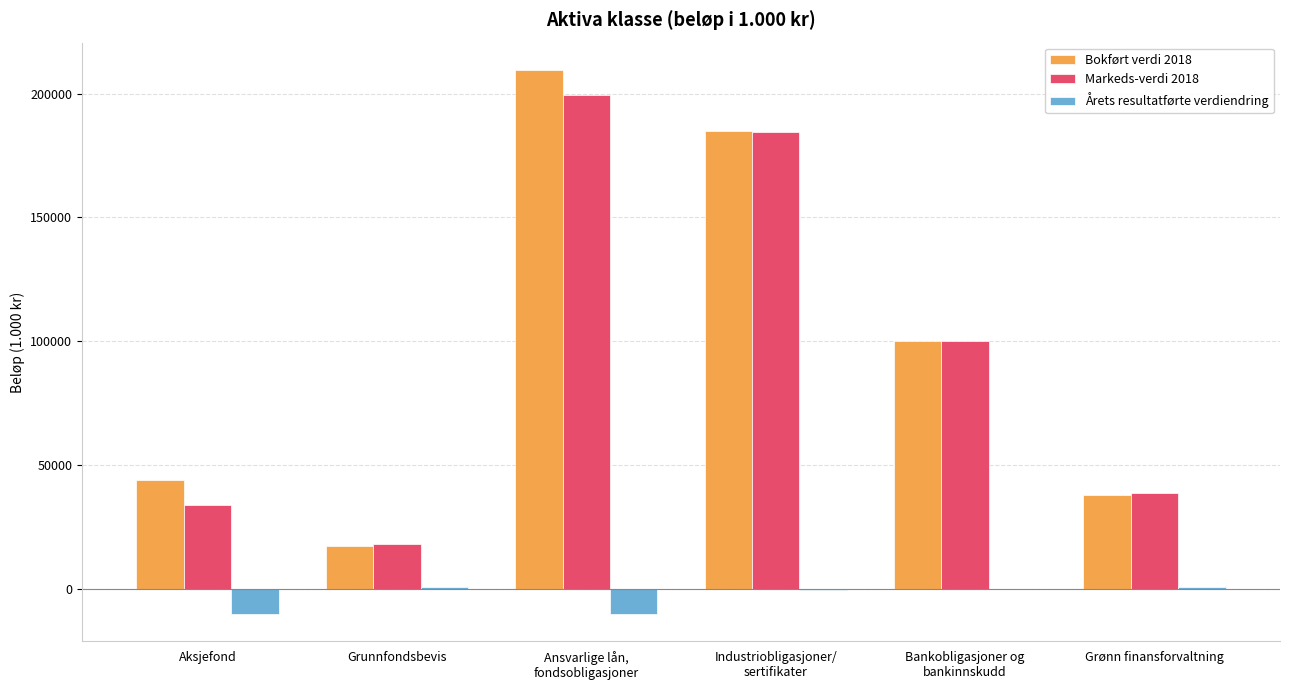

What is the highest value of the Bokført verdi 2018 series?

209558.9